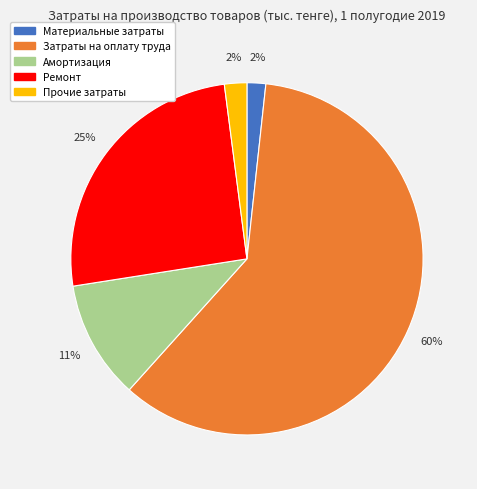

What is the largest slice in the pie chart?

Затраты на оплату труда